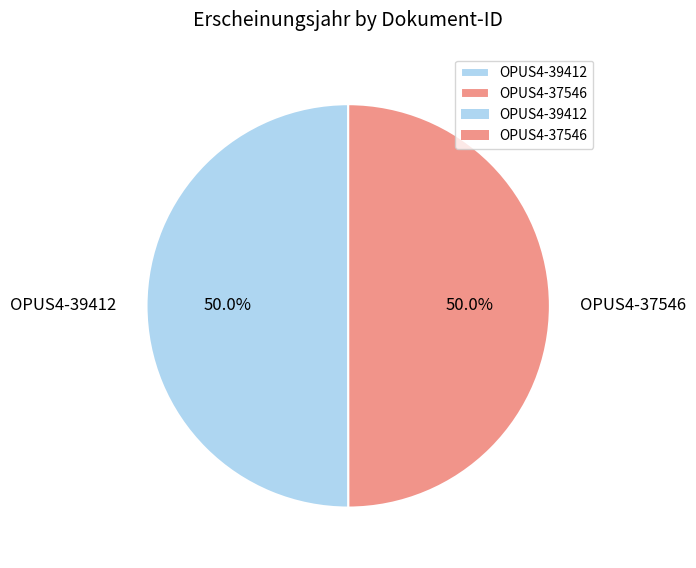

What is the total percentage of OPUS4-37546 and OPUS4-39412?

100.0%